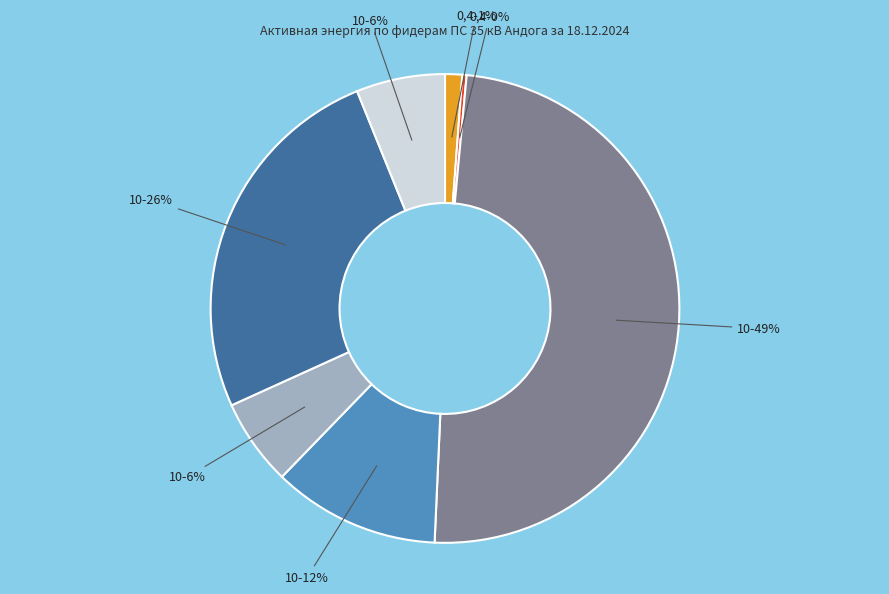

How many segments does this pie chart have?

7